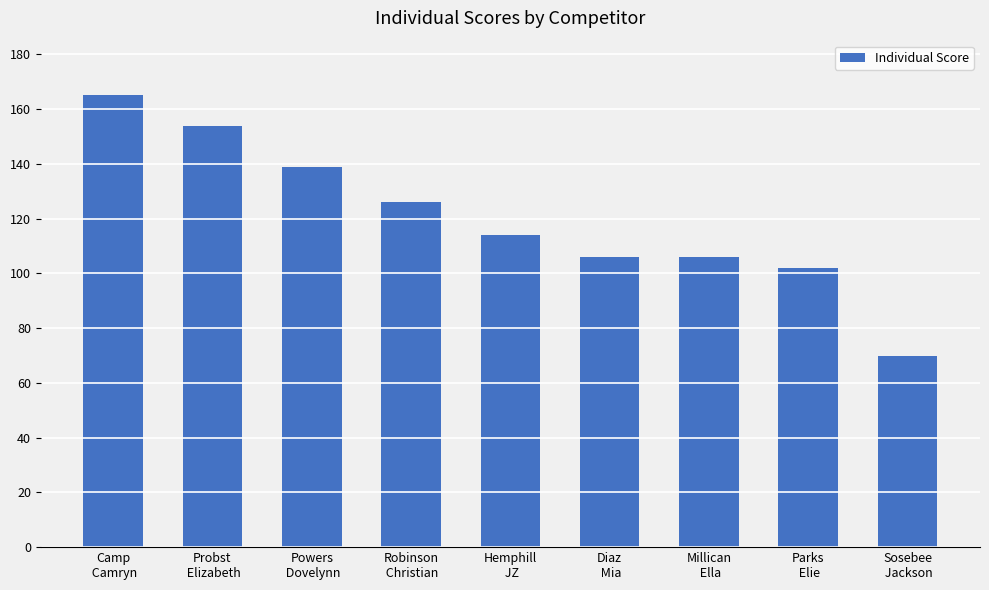

What is the label of the 4th bar from the left?

Robinson
 Christian